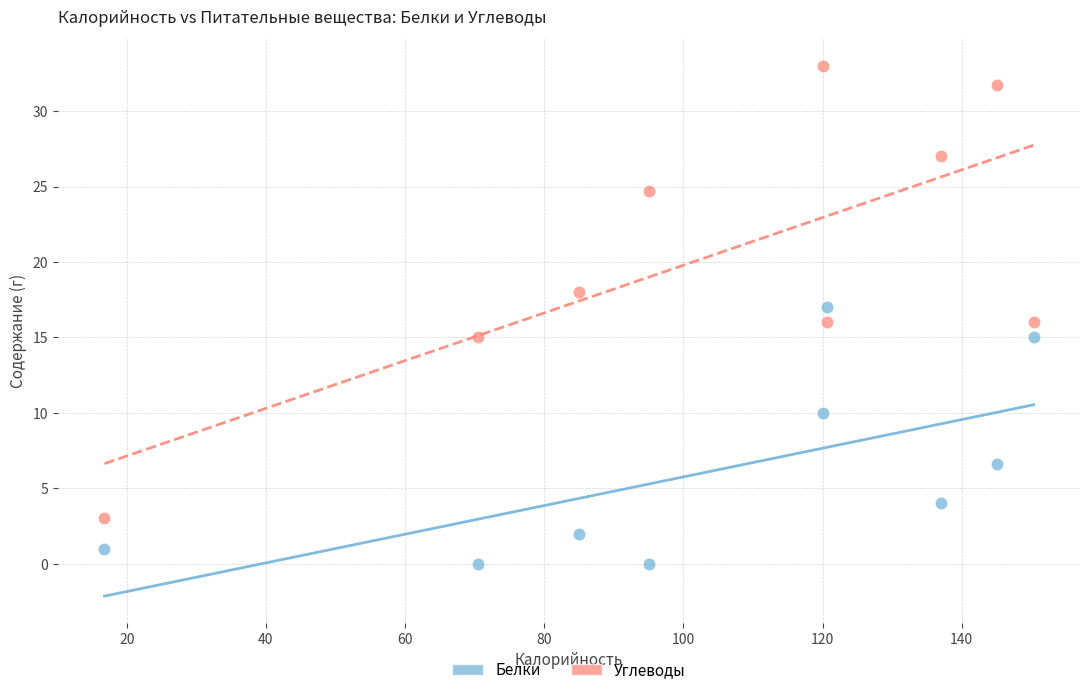

Across all data points, what is the range of X values (max minus min)?

133.5